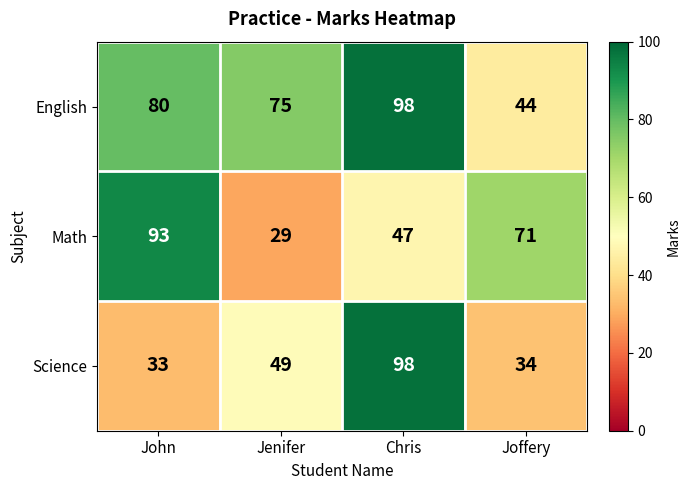

Is it true that English equals 24 at Chris?

False